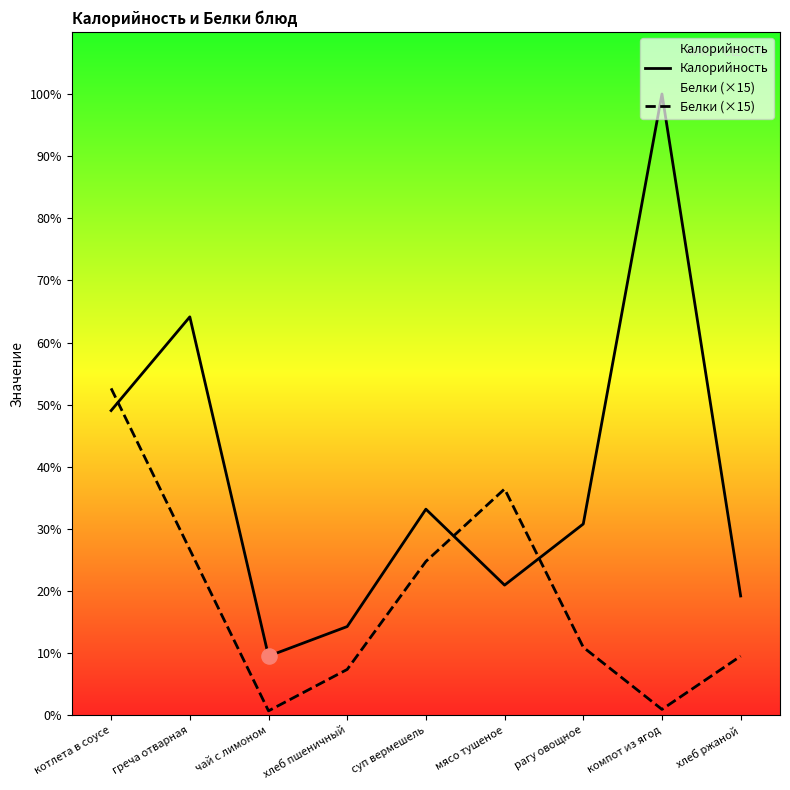

Which series reaches the minimum Y coordinate?

Белки (×15)